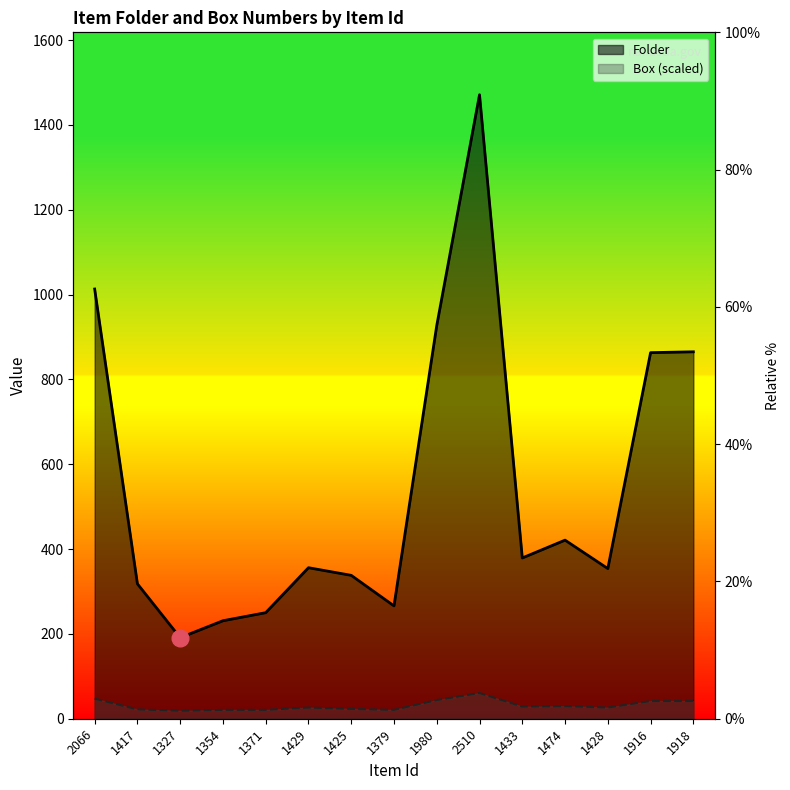

Where is the first local minimum for Box?

1327